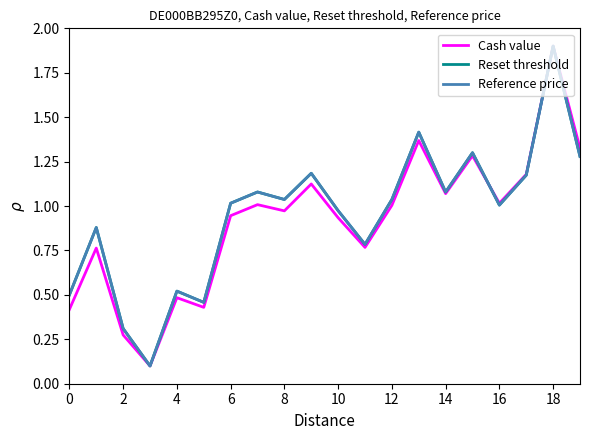

Which series has the largest range (max minus min)?

Reference price